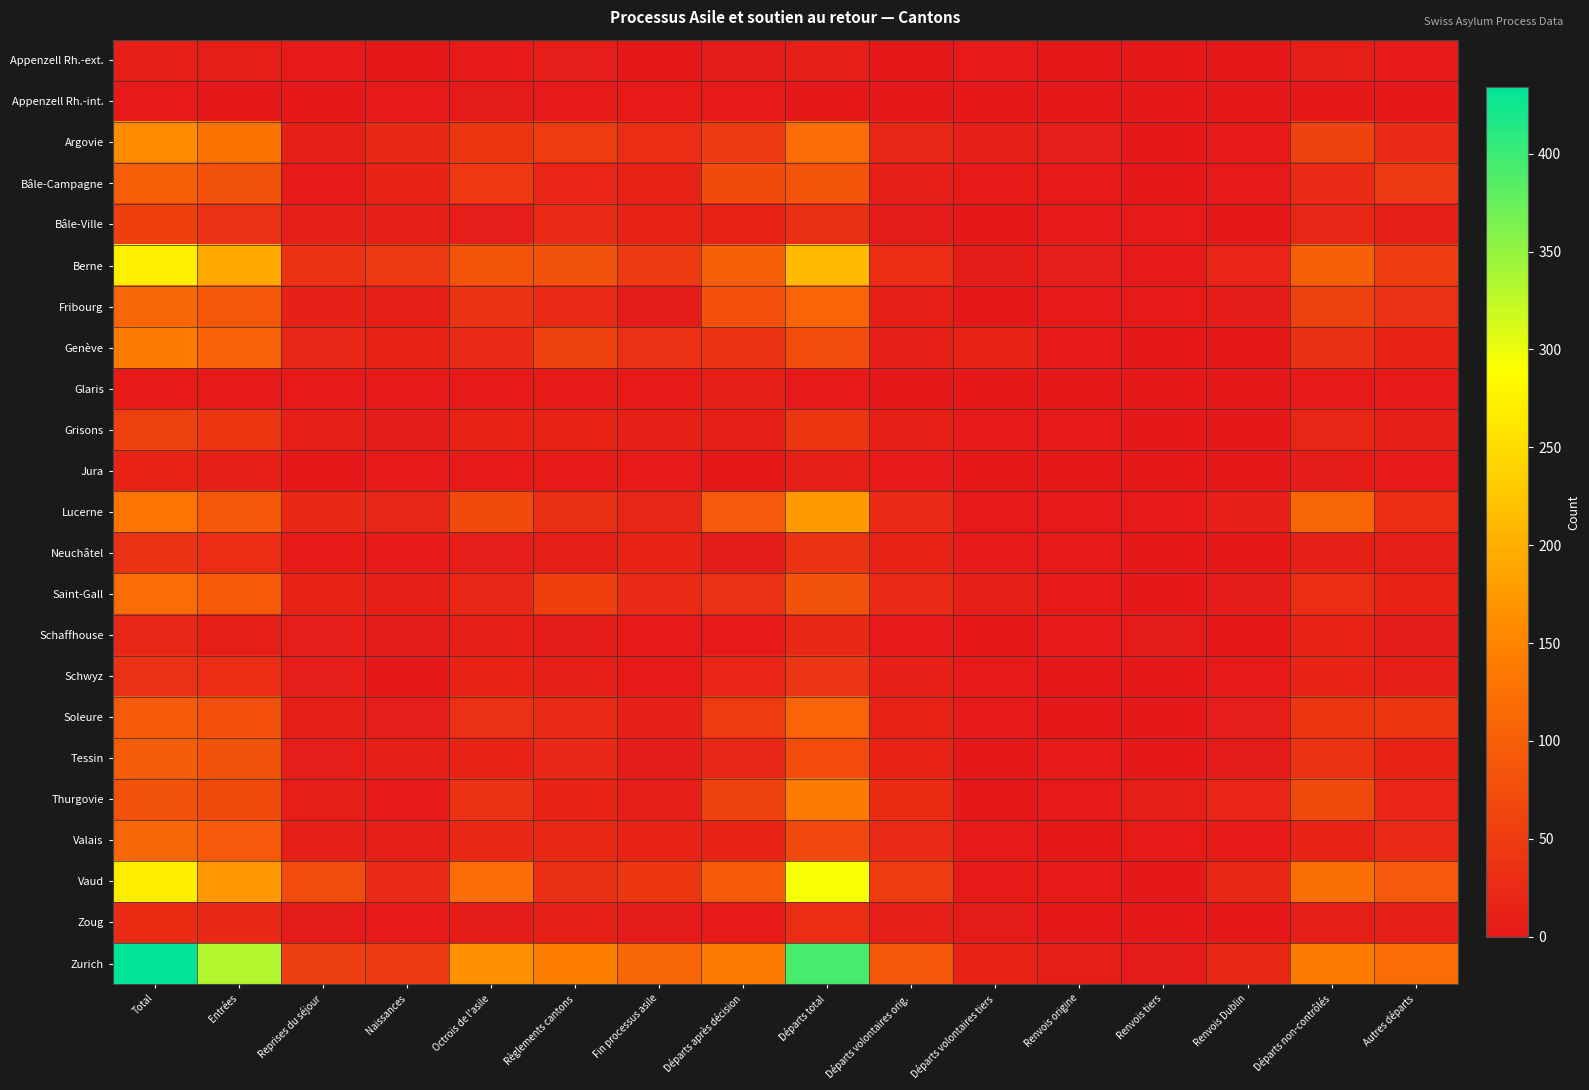

Reading left to right, extract all data points from this chart.

Appenzell Rh.-ext.: Total=9	Entrées=7	Reprises du séjour=2	Naissances=0	Octrois de l'asile=1	Règlements cantons=6	Fin processus asile=0	Départs après décision=3	Départs total=9	Départs volontaires orig.=0	Départs volontaires tiers=1	Renvois origine=0	Renvois tiers=0	Renvois Dublin=0	Départs non-contrôlés=7	Autres départs=1
Appenzell Rh.-int.: Total=1	Entrées=0	Reprises du séjour=0	Naissances=1	Octrois de l'asile=3	Règlements cantons=1	Fin processus asile=4	Départs après décision=2	Départs total=0	Départs volontaires orig.=0	Départs volontaires tiers=0	Renvois origine=0	Renvois tiers=0	Renvois Dublin=0	Départs non-contrôlés=0	Autres départs=0
Argovie: Total=160	Entrées=127	Reprises du séjour=11	Naissances=22	Octrois de l'asile=41	Règlements cantons=50	Fin processus asile=29	Départs après décision=47	Départs total=117	Départs volontaires orig.=19	Départs volontaires tiers=9	Renvois origine=6	Renvois tiers=0	Renvois Dublin=1	Départs non-contrôlés=58	Autres départs=24
Bâle-Campagne: Total=99	Entrées=82	Reprises du séjour=4	Naissances=13	Octrois de l'asile=44	Règlements cantons=17	Fin processus asile=13	Départs après décision=70	Départs total=86	Départs volontaires orig.=8	Départs volontaires tiers=4	Renvois origine=2	Renvois tiers=0	Renvois Dublin=1	Départs non-contrôlés=25	Autres départs=46
Bâle-Ville: Total=55	Entrées=34	Reprises du séjour=9	Naissances=12	Octrois de l'asile=6	Règlements cantons=24	Fin processus asile=13	Départs après décision=14	Départs total=30	Départs volontaires orig.=3	Départs volontaires tiers=0	Renvois origine=1	Renvois tiers=1	Renvois Dublin=0	Départs non-contrôlés=18	Autres départs=7
Berne: Total=272	Entrées=191	Reprises du séjour=36	Naissances=45	Octrois de l'asile=84	Règlements cantons=81	Fin processus asile=48	Départs après décision=99	Départs total=212	Départs volontaires orig.=29	Départs volontaires tiers=5	Renvois origine=6	Renvois tiers=1	Renvois Dublin=17	Départs non-contrôlés=101	Autres départs=53
Fribourg: Total=109	Entrées=90	Reprises du séjour=12	Naissances=7	Octrois de l'asile=37	Règlements cantons=26	Fin processus asile=5	Départs après décision=79	Départs total=106	Départs volontaires orig.=8	Départs volontaires tiers=0	Renvois origine=2	Renvois tiers=2	Renvois Dublin=5	Départs non-contrôlés=56	Autres départs=33
Genève: Total=139	Entrées=104	Reprises du séjour=20	Naissances=15	Octrois de l'asile=24	Règlements cantons=58	Fin processus asile=33	Départs après décision=36	Départs total=73	Départs volontaires orig.=9	Départs volontaires tiers=15	Renvois origine=2	Renvois tiers=0	Renvois Dublin=0	Départs non-contrôlés=32	Autres départs=15
Glaris: Total=4	Entrées=2	Reprises du séjour=1	Naissances=1	Octrois de l'asile=1	Règlements cantons=4	Fin processus asile=2	Départs après décision=7	Départs total=2	Départs volontaires orig.=0	Départs volontaires tiers=0	Renvois origine=0	Renvois tiers=0	Renvois Dublin=0	Départs non-contrôlés=1	Autres départs=1
Grisons: Total=56	Entrées=42	Reprises du séjour=9	Naissances=5	Octrois de l'asile=15	Règlements cantons=15	Fin processus asile=10	Départs après décision=11	Départs total=41	Départs volontaires orig.=11	Départs volontaires tiers=1	Renvois origine=1	Renvois tiers=0	Renvois Dublin=0	Départs non-contrôlés=19	Autres départs=9
Jura: Total=16	Entrées=12	Reprises du séjour=0	Naissances=4	Octrois de l'asile=1	Règlements cantons=4	Fin processus asile=2	Départs après décision=0	Départs total=7	Départs volontaires orig.=1	Départs volontaires tiers=0	Renvois origine=0	Renvois tiers=0	Renvois Dublin=0	Départs non-contrôlés=5	Autres départs=1
Lucerne: Total=131	Entrées=90	Reprises du séjour=23	Naissances=18	Octrois de l'asile=69	Règlements cantons=32	Fin processus asile=18	Départs après décision=91	Départs total=175	Départs volontaires orig.=24	Départs volontaires tiers=2	Renvois origine=2	Renvois tiers=1	Renvois Dublin=9	Départs non-contrôlés=109	Autres départs=28
Neuchâtel: Total=36	Entrées=28	Reprises du séjour=4	Naissances=4	Octrois de l'asile=6	Règlements cantons=7	Fin processus asile=14	Départs après décision=3	Départs total=35	Départs volontaires orig.=14	Départs volontaires tiers=1	Renvois origine=2	Renvois tiers=0	Renvois Dublin=0	Départs non-contrôlés=10	Autres départs=8
Saint-Gall: Total=117	Entrées=93	Reprises du séjour=14	Naissances=10	Octrois de l'asile=20	Règlements cantons=55	Fin processus asile=25	Départs après décision=33	Départs total=82	Départs volontaires orig.=24	Départs volontaires tiers=9	Renvois origine=1	Renvois tiers=0	Renvois Dublin=5	Départs non-contrôlés=28	Autres départs=15
Schaffhouse: Total=18	Entrées=9	Reprises du séjour=6	Naissances=3	Octrois de l'asile=8	Règlements cantons=5	Fin processus asile=2	Départs après décision=1	Départs total=23	Départs volontaires orig.=1	Départs volontaires tiers=0	Renvois origine=1	Renvois tiers=3	Renvois Dublin=0	Départs non-contrôlés=13	Autres départs=5
Schwyz: Total=34	Entrées=28	Reprises du séjour=6	Naissances=0	Octrois de l'asile=15	Règlements cantons=8	Fin processus asile=4	Départs après décision=17	Départs total=39	Départs volontaires orig.=12	Départs volontaires tiers=1	Renvois origine=0	Renvois tiers=0	Renvois Dublin=1	Départs non-contrôlés=16	Autres départs=9
Soleure: Total=94	Entrées=79	Reprises du séjour=9	Naissances=6	Octrois de l'asile=33	Règlements cantons=26	Fin processus asile=12	Départs après décision=49	Départs total=107	Départs volontaires orig.=14	Départs volontaires tiers=2	Renvois origine=0	Renvois tiers=0	Renvois Dublin=6	Départs non-contrôlés=42	Autres départs=43
Tessin: Total=97	Entrées=81	Reprises du séjour=6	Naissances=10	Octrois de l'asile=14	Règlements cantons=20	Fin processus asile=5	Départs après décision=20	Départs total=72	Départs volontaires orig.=13	Départs volontaires tiers=0	Renvois origine=4	Renvois tiers=0	Renvois Dublin=3	Départs non-contrôlés=37	Autres départs=15
Thurgovie: Total=81	Entrées=69	Reprises du séjour=8	Naissances=4	Octrois de l'asile=37	Règlements cantons=15	Fin processus asile=8	Départs après décision=58	Départs total=139	Départs volontaires orig.=27	Départs volontaires tiers=0	Renvois origine=1	Renvois tiers=7	Renvois Dublin=17	Départs non-contrôlés=70	Autres départs=17
Valais: Total=109	Entrées=91	Reprises du séjour=9	Naissances=9	Octrois de l'asile=22	Règlements cantons=23	Fin processus asile=16	Départs après décision=16	Départs total=68	Départs volontaires orig.=24	Départs volontaires tiers=1	Renvois origine=0	Renvois tiers=4	Renvois Dublin=2	Départs non-contrôlés=13	Autres départs=24
Vaud: Total=269	Entrées=172	Reprises du séjour=73	Naissances=24	Octrois de l'asile=118	Règlements cantons=31	Fin processus asile=42	Départs après décision=94	Départs total=293	Départs volontaires orig.=50	Départs volontaires tiers=4	Renvois origine=4	Renvois tiers=0	Renvois Dublin=22	Départs non-contrôlés=122	Autres départs=91
Zoug: Total=27	Entrées=23	Reprises du séjour=3	Naissances=1	Octrois de l'asile=5	Règlements cantons=10	Fin processus asile=3	Départs après décision=4	Départs total=28	Départs volontaires orig.=8	Départs volontaires tiers=3	Renvois origine=0	Renvois tiers=0	Renvois Dublin=0	Départs non-contrôlés=8	Autres départs=9
Zurich: Total=434	Entrées=333	Reprises du séjour=54	Naissances=47	Octrois de l'asile=165	Règlements cantons=143	Fin processus asile=109	Départs après décision=137	Départs total=393	Départs volontaires orig.=89	Départs volontaires tiers=15	Renvois origine=7	Renvois tiers=3	Renvois Dublin=21	Départs non-contrôlés=139	Autres départs=119